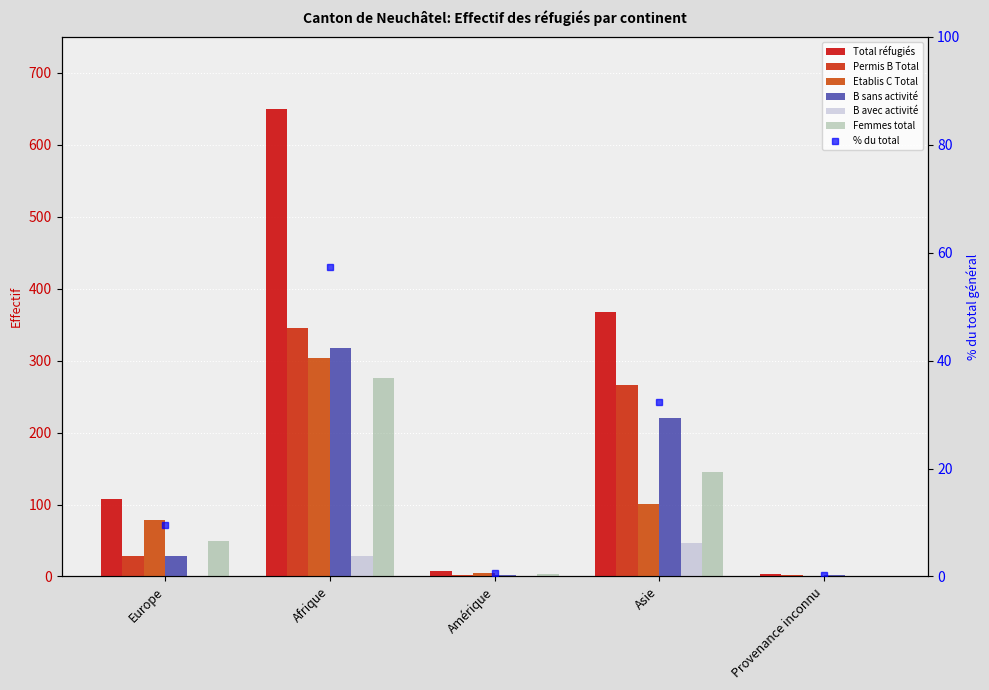

What is the minimum value for Etablis C Total?

1